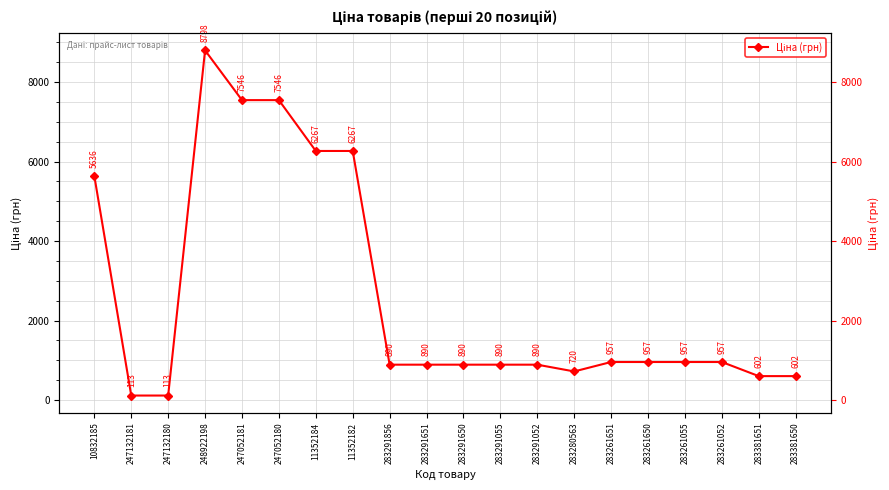

What is the value of the 16th point from the left?

957.1